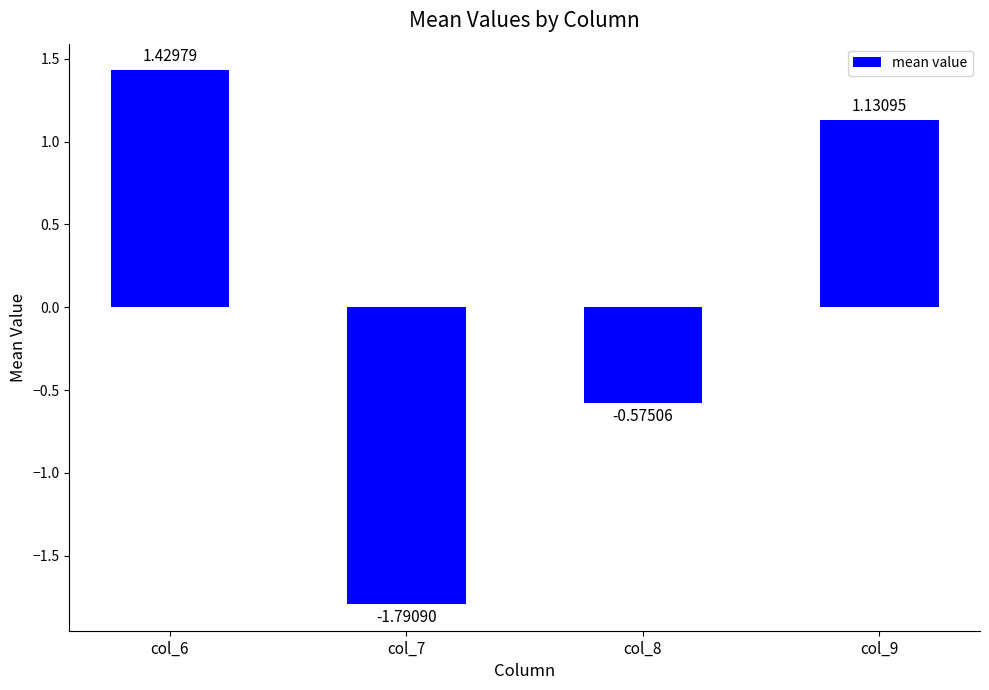

How many values are below 1?

2